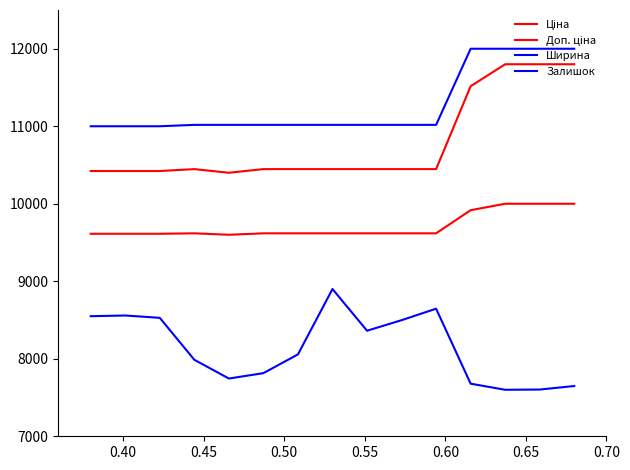

What is the sum of all Доп. ціна values?

145686.4